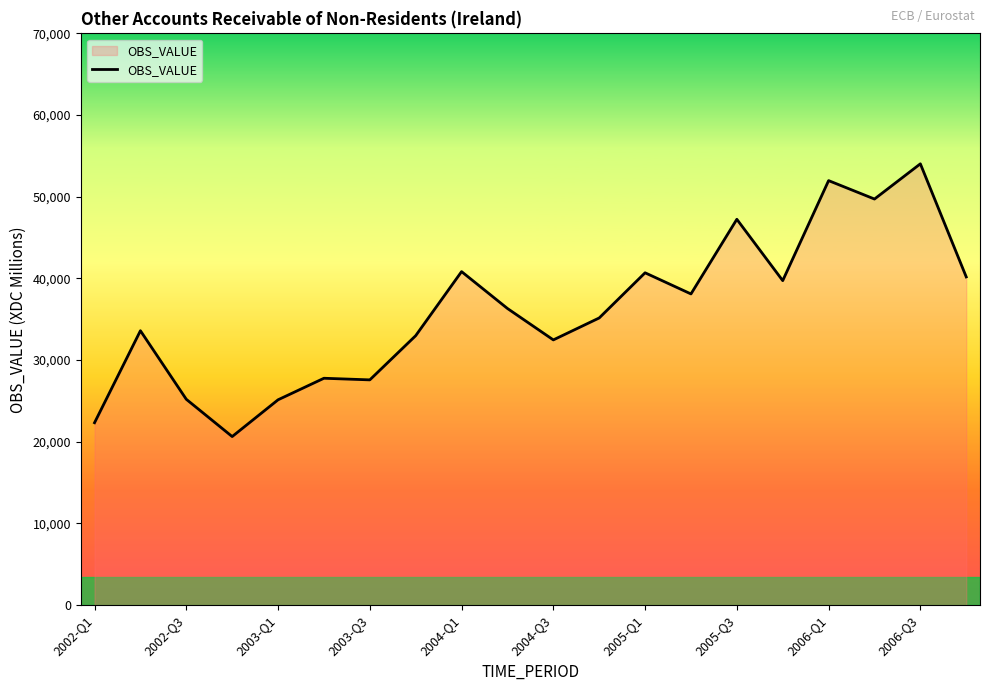

What is the difference between the maximum and minimum values?

33390